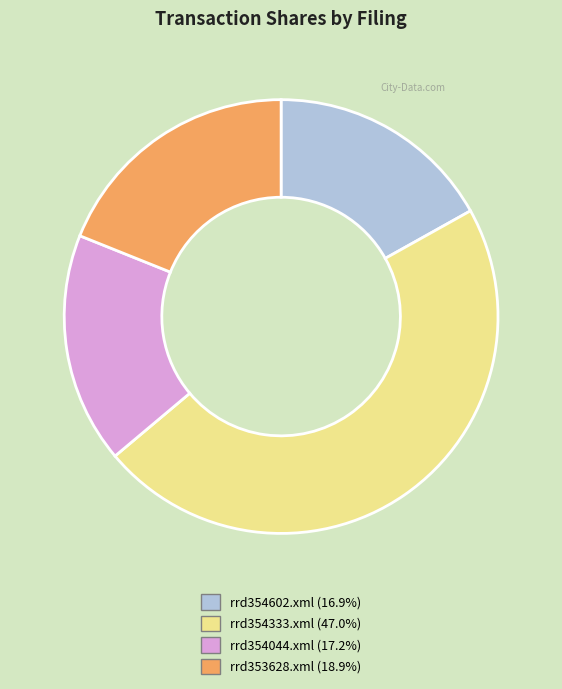

Which has a higher value, rrd354602.xml or rrd353628.xml?

rrd353628.xml